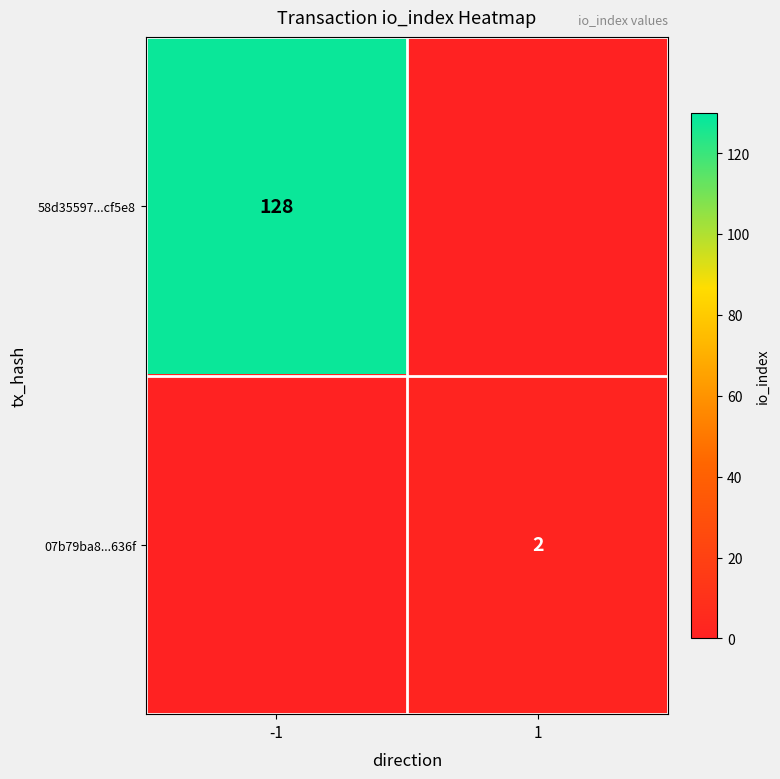

True or false: 58d35597...cf5e8 has a value of 63 at -1.

False